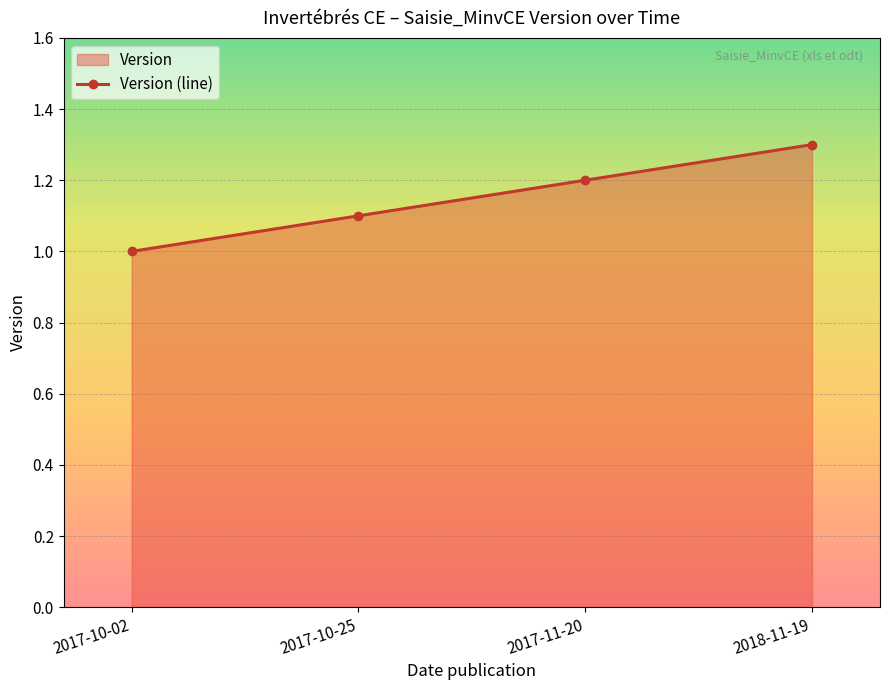

What position from the right is 2017-10-25?

3